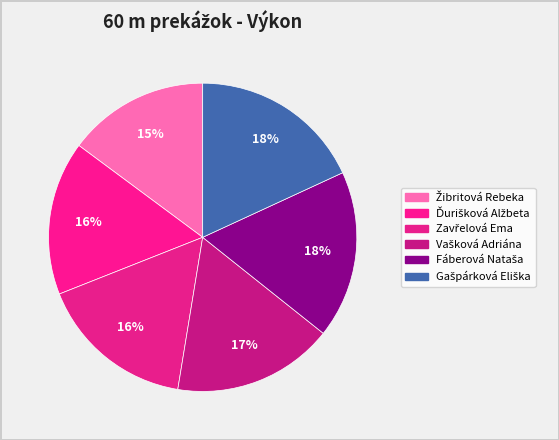

How many slices are in this pie chart?

6